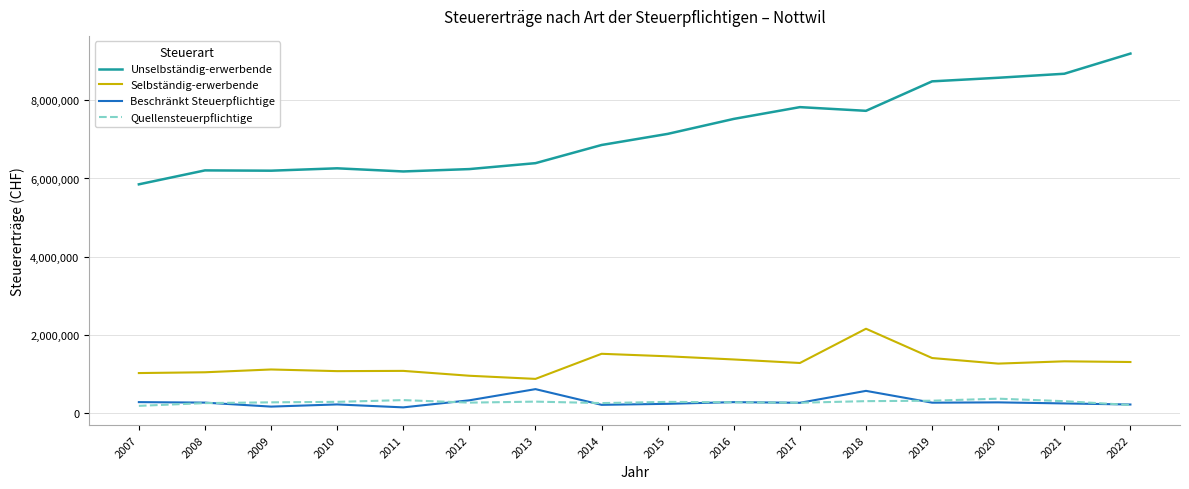

What is the greatest value displayed?

9191823